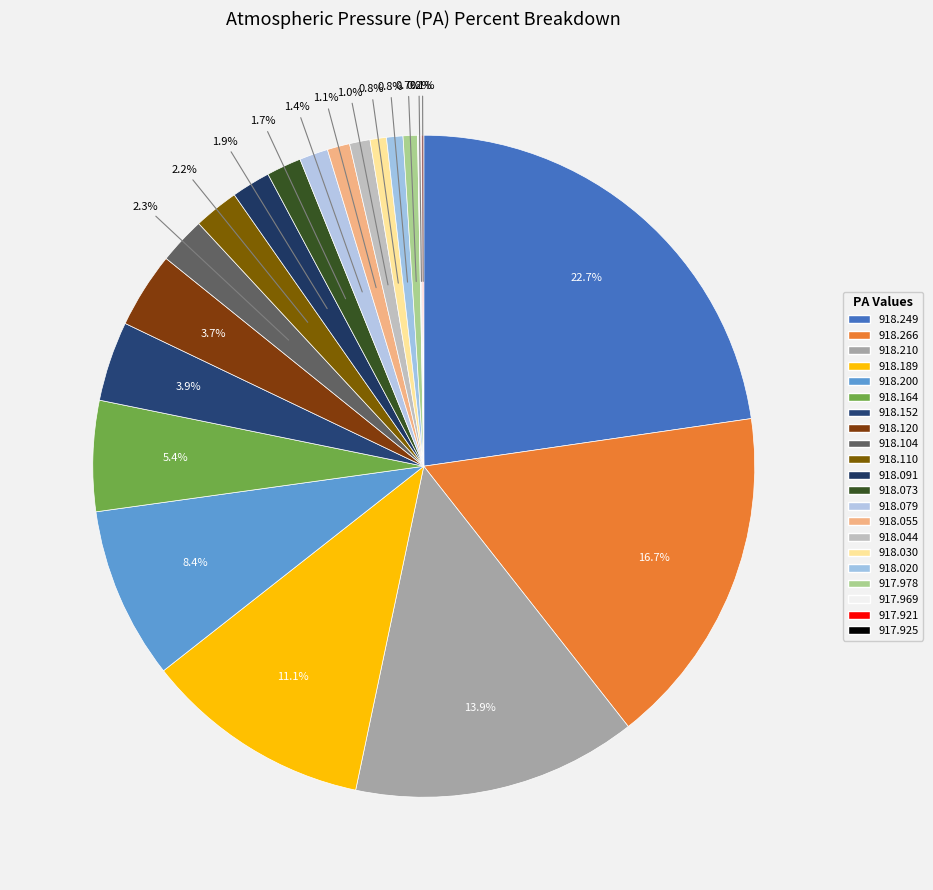

How many segments does this pie chart have?

21